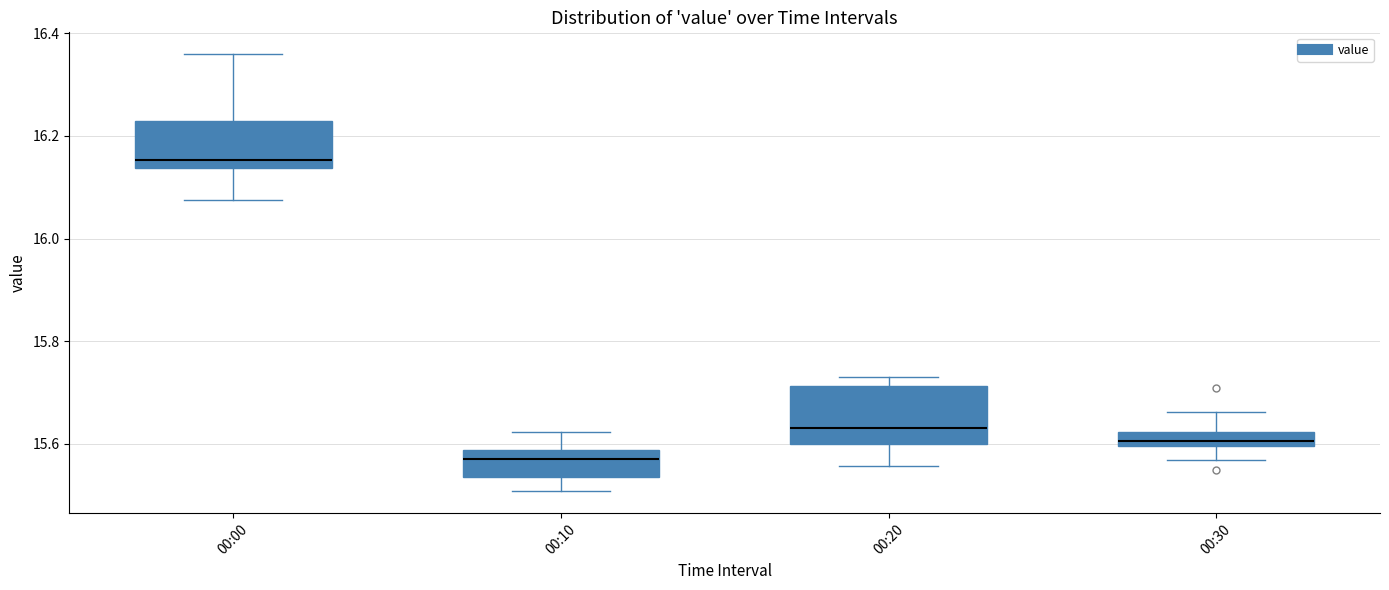

Which box is the tallest, from its lower edge to its upper edge?

00:20